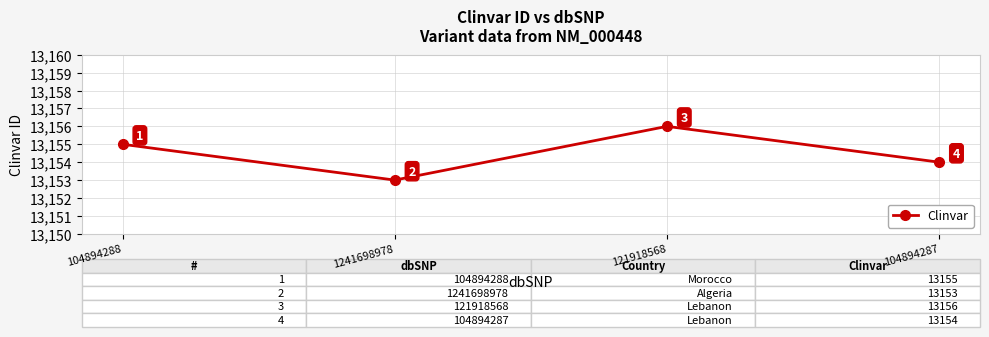

What is the difference between the maximum and second lowest values?

2